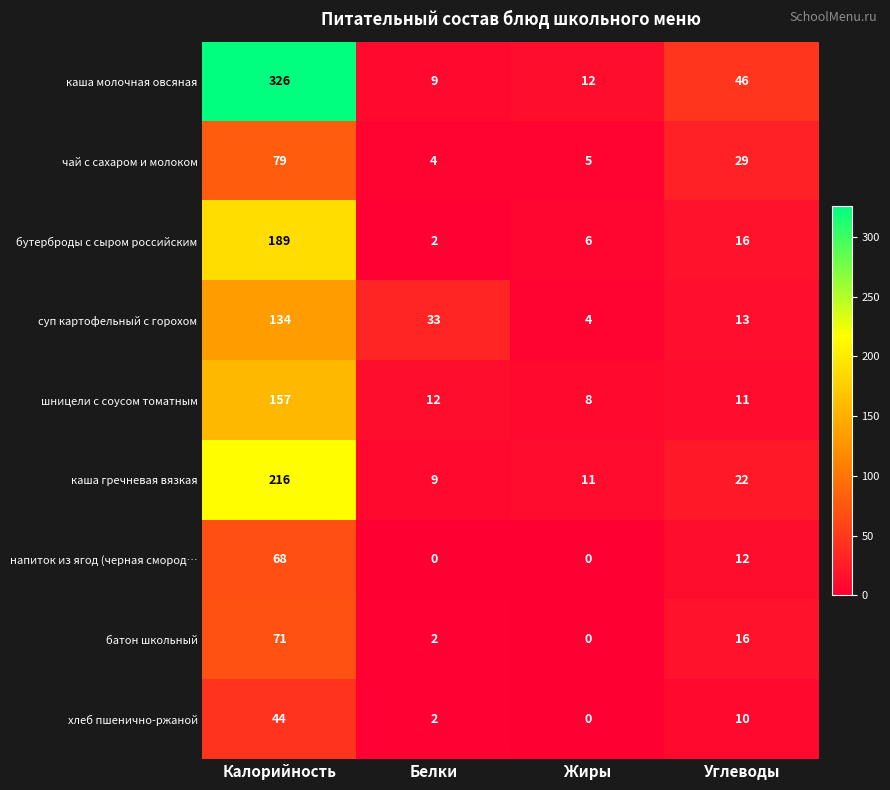

What is the sum of all батон школьный values?

89